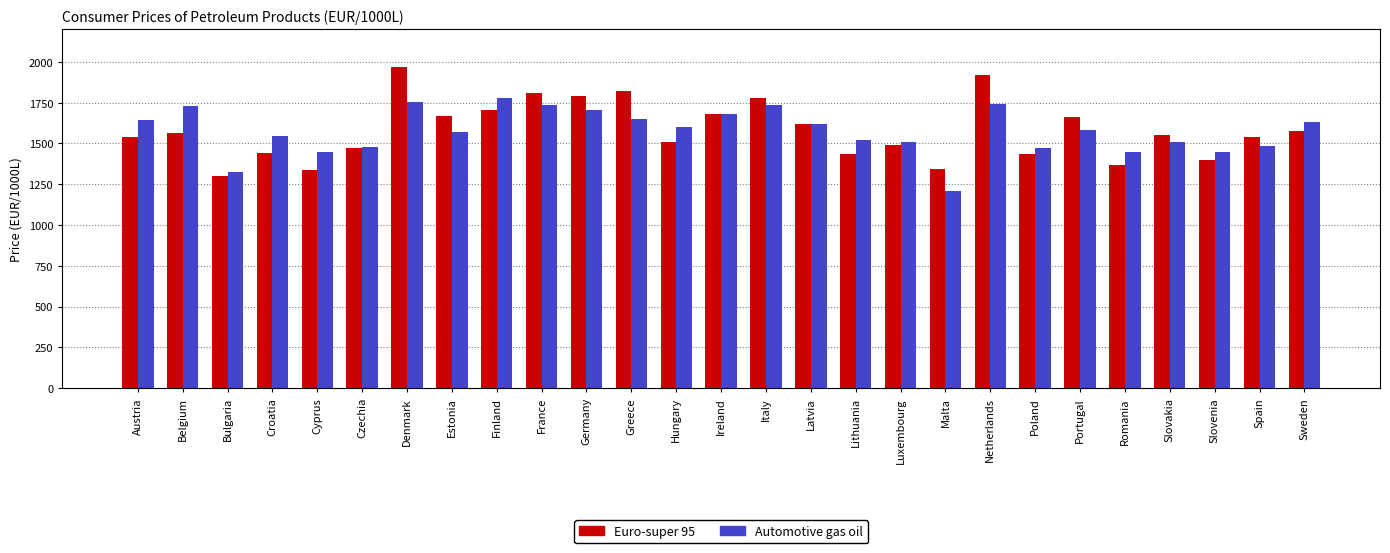

Is the value of Euro-super 95 at Greece greater than the value of Automotive gas oil at Germany?

Yes